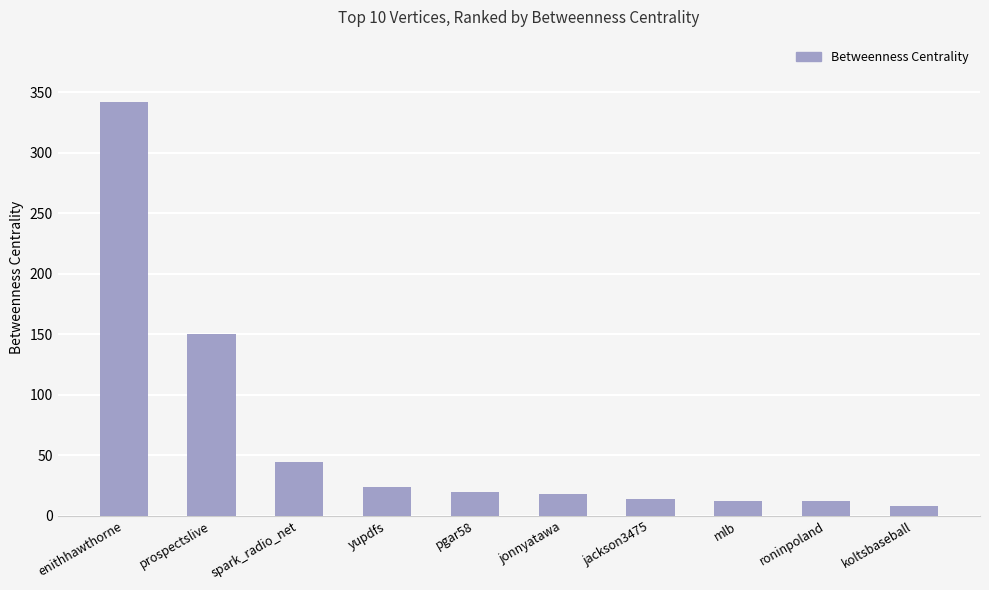

How many bars are there in total?

10